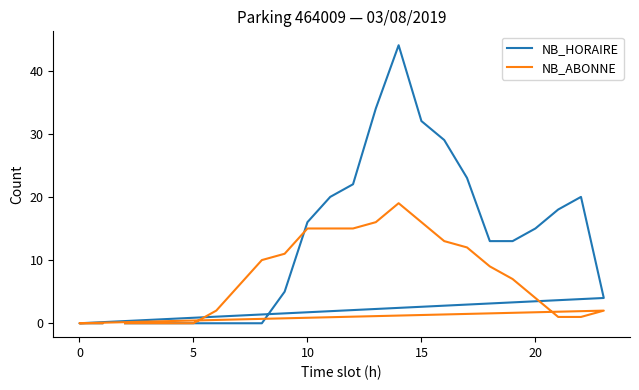

How many intersections are there between NB_HORAIRE and NB_ABONNE?

1